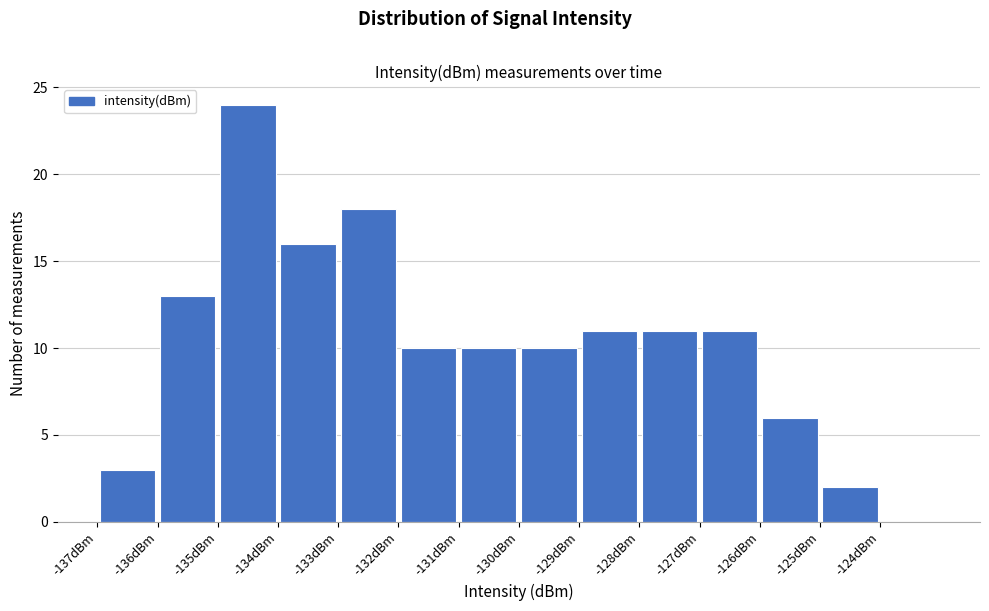

Which range on the x-axis has the tallest bar?

-135 to -134